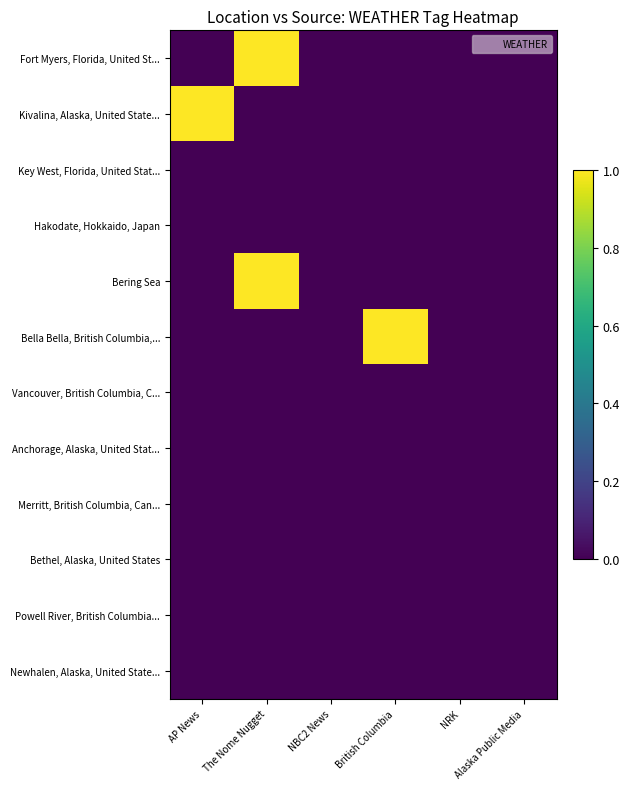

Reading right to left, what are all the values shown in this chart?

Fort Myers, Florida, United St...: Alaska Public Media=0	NRK=0	British Columbia=0	NBC2 News=0	The Nome Nugget=1	AP News=0
Kivalina, Alaska, United State...: Alaska Public Media=0	NRK=0	British Columbia=0	NBC2 News=0	The Nome Nugget=0	AP News=1
Key West, Florida, United Stat...: Alaska Public Media=0	NRK=0	British Columbia=0	NBC2 News=0	The Nome Nugget=0	AP News=0
Hakodate, Hokkaido, Japan: Alaska Public Media=0	NRK=0	British Columbia=0	NBC2 News=0	The Nome Nugget=0	AP News=0
Bering Sea: Alaska Public Media=0	NRK=0	British Columbia=0	NBC2 News=0	The Nome Nugget=1	AP News=0
Bella Bella, British Columbia,...: Alaska Public Media=0	NRK=0	British Columbia=1	NBC2 News=0	The Nome Nugget=0	AP News=0
Vancouver, British Columbia, C...: Alaska Public Media=0	NRK=0	British Columbia=0	NBC2 News=0	The Nome Nugget=0	AP News=0
Anchorage, Alaska, United Stat...: Alaska Public Media=0	NRK=0	British Columbia=0	NBC2 News=0	The Nome Nugget=0	AP News=0
Merritt, British Columbia, Can...: Alaska Public Media=0	NRK=0	British Columbia=0	NBC2 News=0	The Nome Nugget=0	AP News=0
Bethel, Alaska, United States: Alaska Public Media=0	NRK=0	British Columbia=0	NBC2 News=0	The Nome Nugget=0	AP News=0
Powell River, British Columbia...: Alaska Public Media=0	NRK=0	British Columbia=0	NBC2 News=0	The Nome Nugget=0	AP News=0
Newhalen, Alaska, United State...: Alaska Public Media=0	NRK=0	British Columbia=0	NBC2 News=0	The Nome Nugget=0	AP News=0